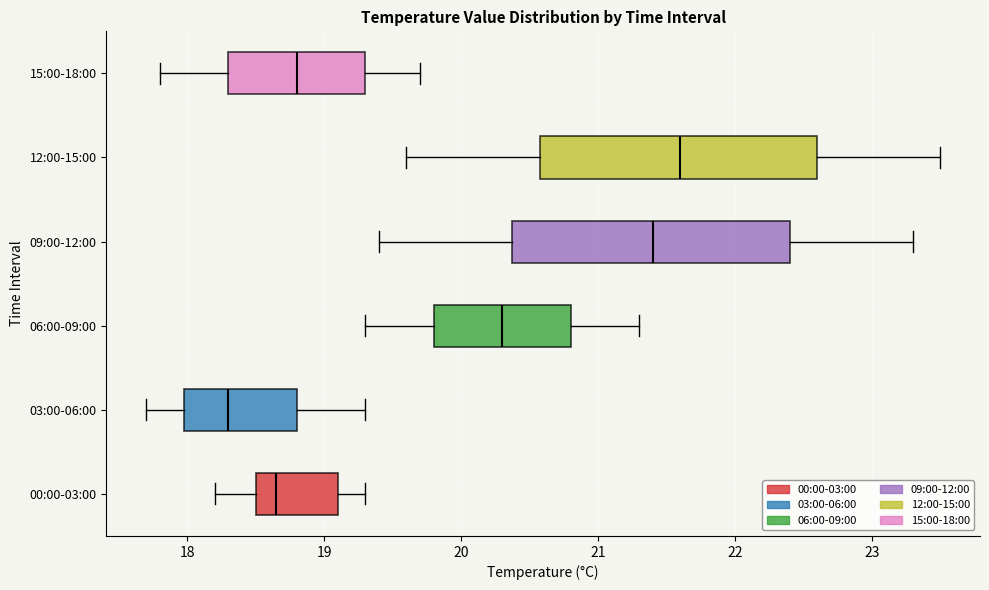

Which box's median line is the furthest to the right?

12:00-15:00